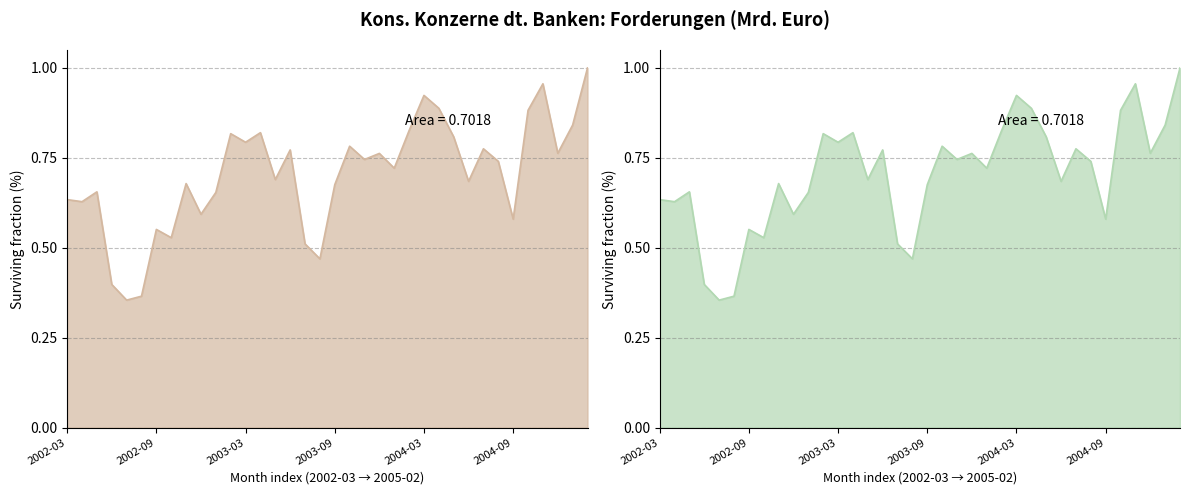

What is the label of the 25th point from the right?

2003-02